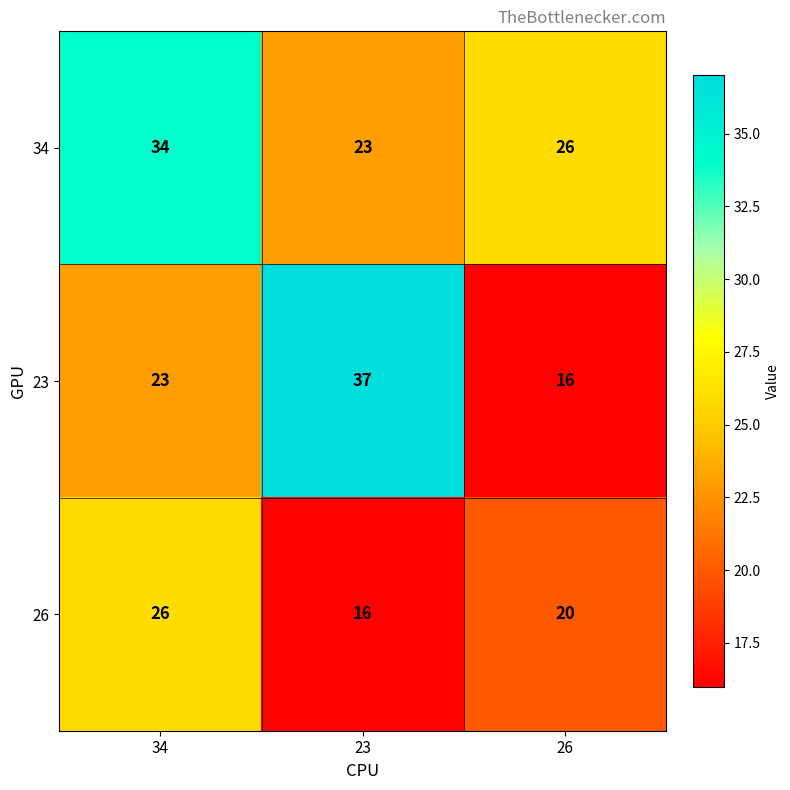

What is the greatest value displayed?

37